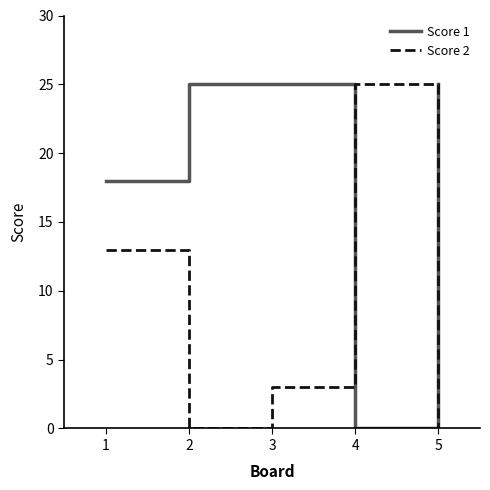

List the series in order of their overall mean, lowest first.

Score 2, Score 1